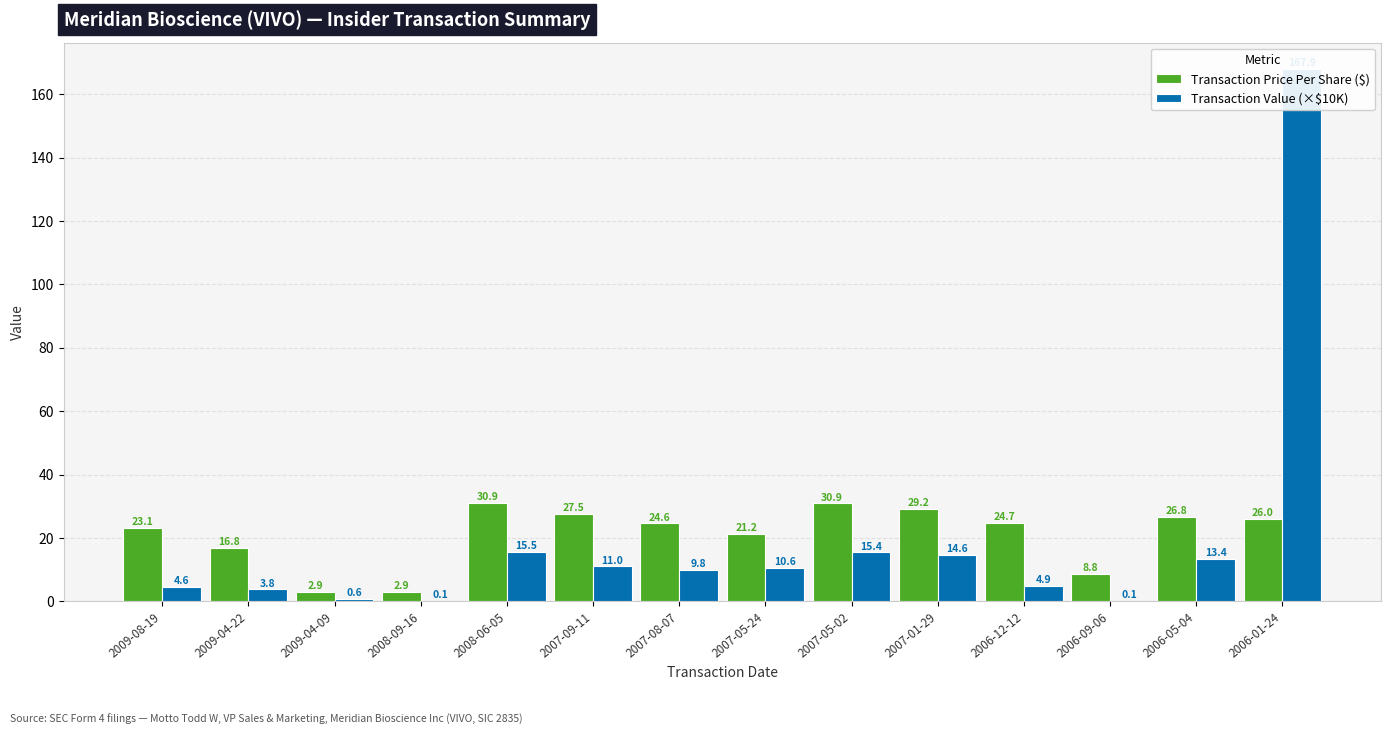

What is the spread (max minus min) of values at 2006-01-24?

141.8